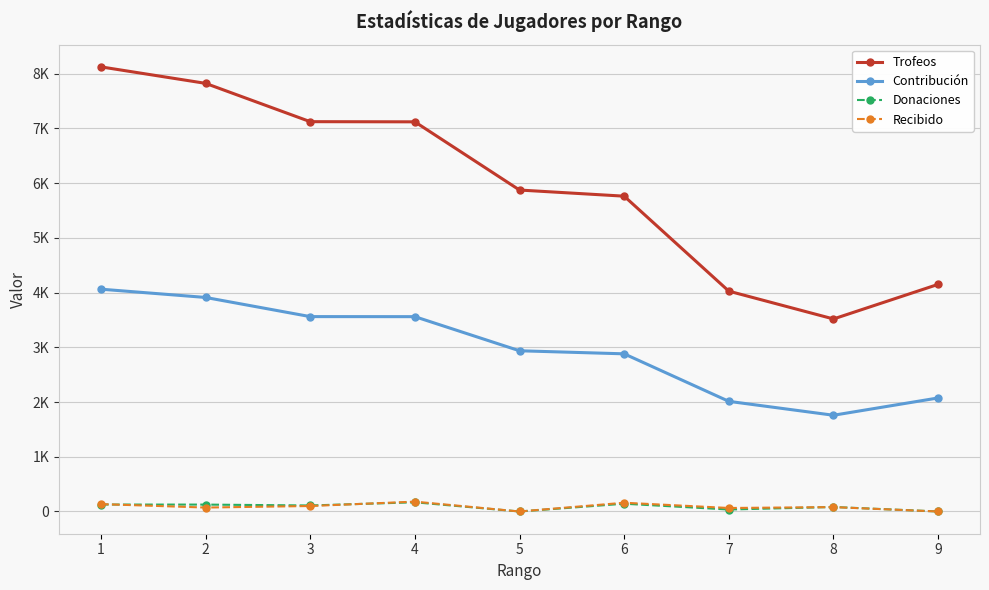

Is it true that Contribución equals 2074 at 9?

True